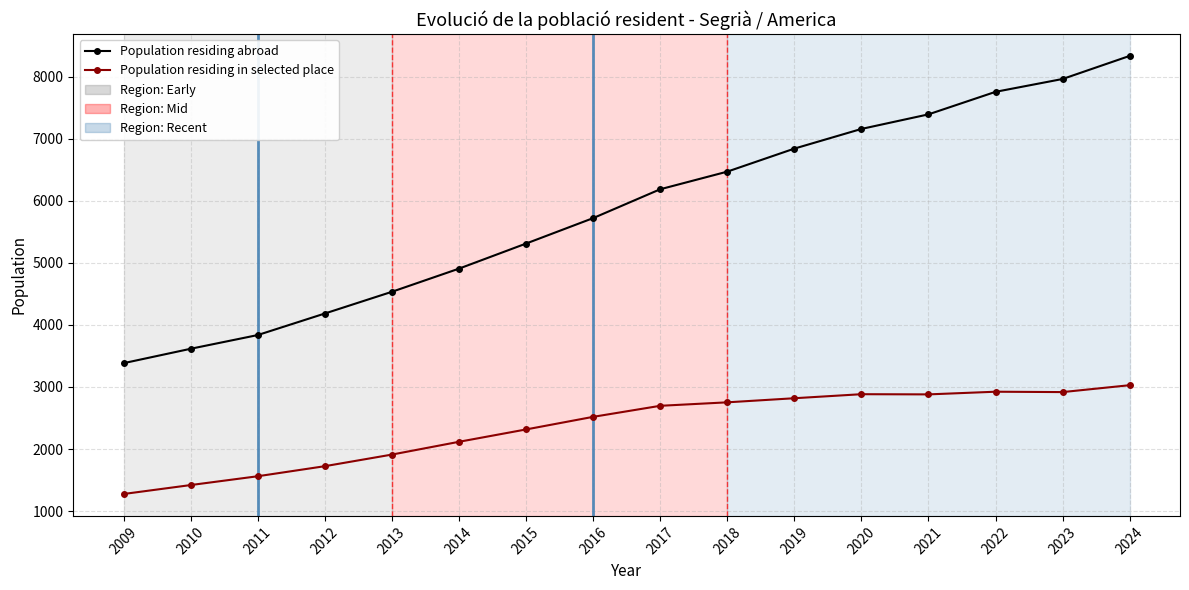

Is the value of Population residing in selected place at 2023 greater than the value of Population residing abroad at 2009?

No